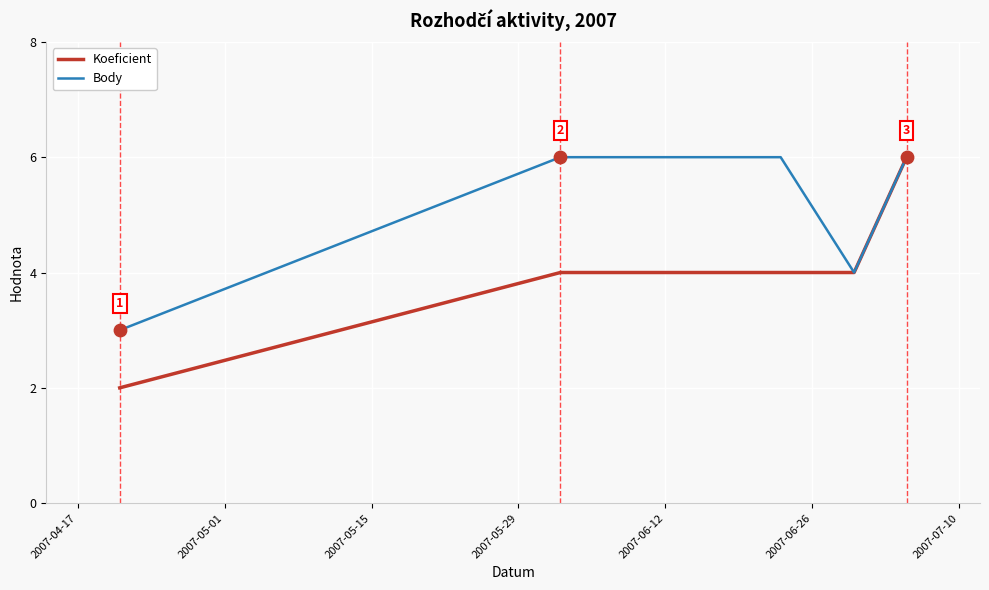

Which series has the largest total across all categories?

Body